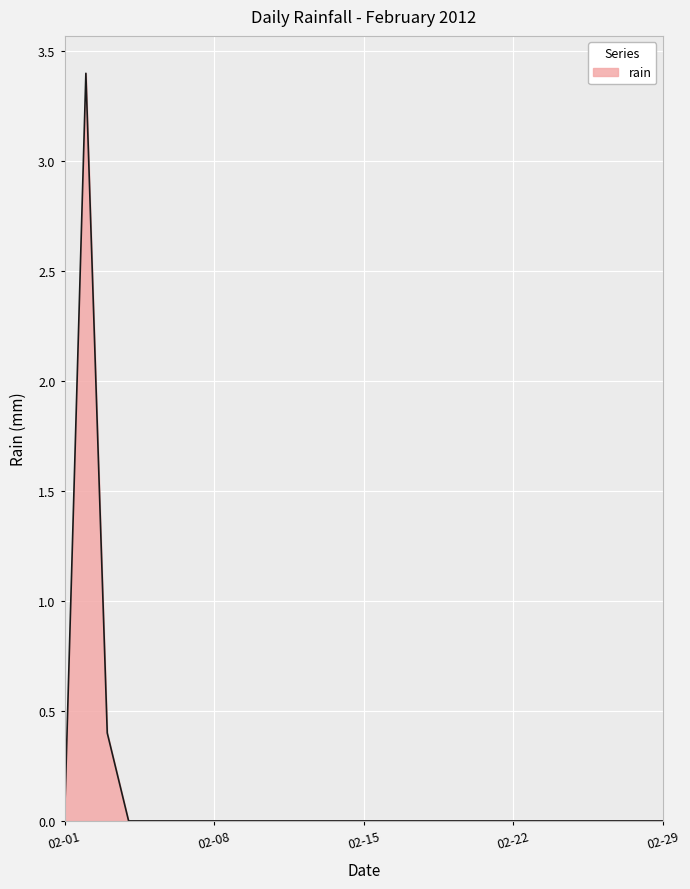

What is the difference between the maximum and minimum values?

3.4